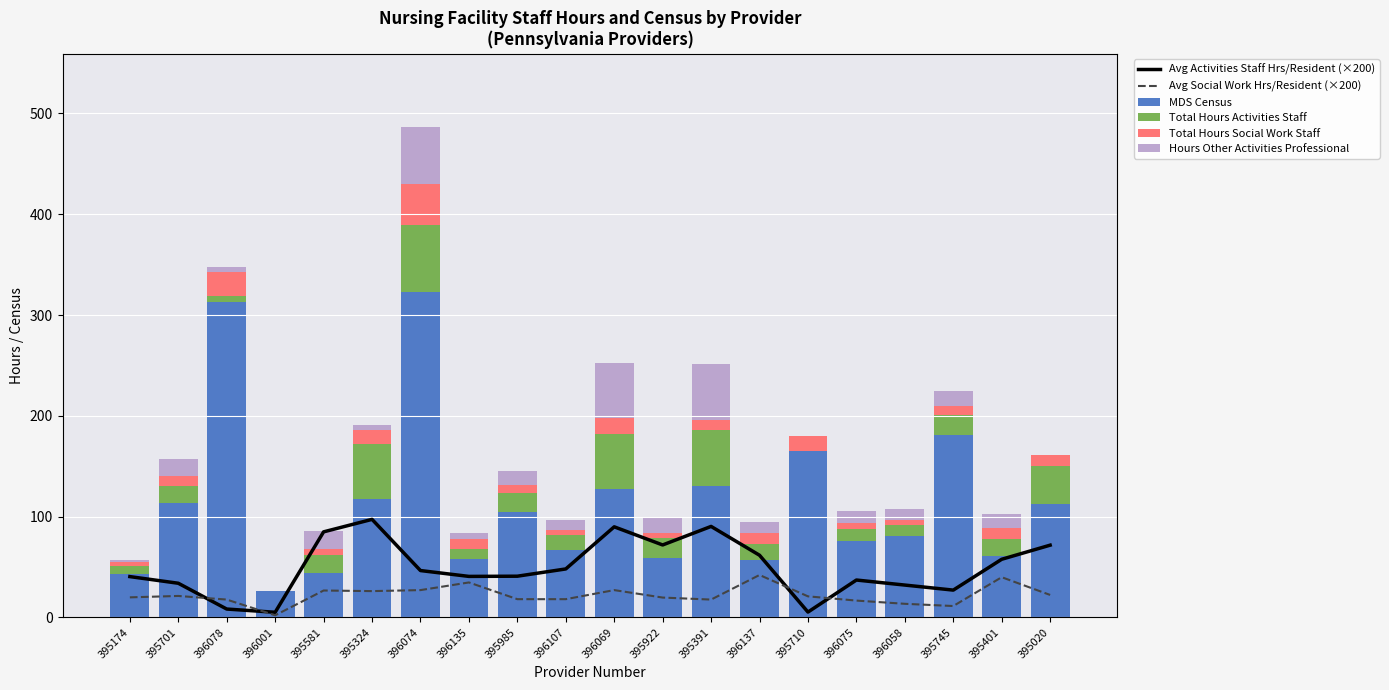

Reading right to left, what are all the values shown in this chart?

Avg Activities Staff Hrs/Resident (×200): 71.6	57.6	27.0	32.0	37.0	5.2	61.6	90.2	71.8	89.8	48.0	40.8	40.6	46.4	97.2	84.8	5.0	8.2	33.8	40.4
Avg Social Work Hrs/Resident (×200): 22.2	39.8	11.2	13.4	16.6	20.8	42.0	17.6	19.6	27.0	18.0	18.0	34.6	27.0	26.0	26.6	2.0	17.6	21.2	19.8
MDS Census: 112.4	61.1	181.1	80.8	75.8	164.8	56.5	130.4	58.9	127.8	67.3	104.6	58.0	322.8	117.5	44.4	25.8	313.4	113.5	43.4
Total Hours Activities Staff: 37.5	16.1	20.0	10.9	12.1	0.1	16.0	55.5	19.7	54.2	14.5	18.6	10.3	66.9	54.2	17.7	0.0	5.1	16.4	7.7
Total Hours Social Work Staff: 11.3	11.5	8.4	4.6	5.5	15.5	11.3	10.2	5.2	16.0	5.4	8.3	9.5	40.4	14.1	5.5	0.0	24.4	10.8	3.9
Hours Other Activities Professional: 0.0	13.4	14.6	10.9	12.1	0.0	10.7	55.6	14.7	54.1	9.3	13.3	5.6	56.2	5.0	17.7	0.0	5.1	16.4	2.1